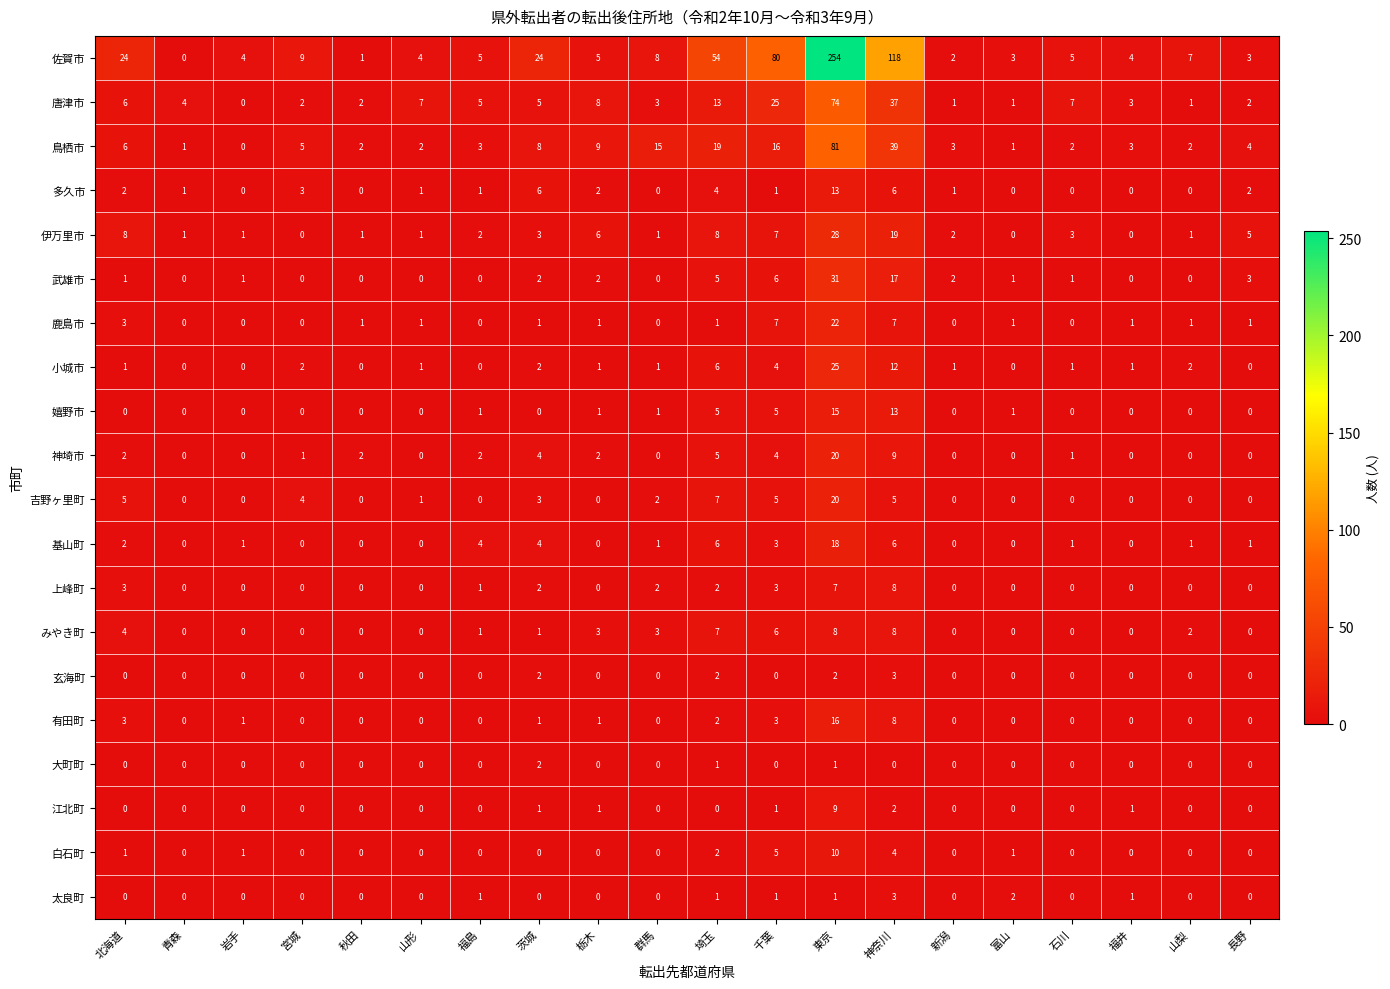

What is the spread (max minus min) of values at 茨城?

24